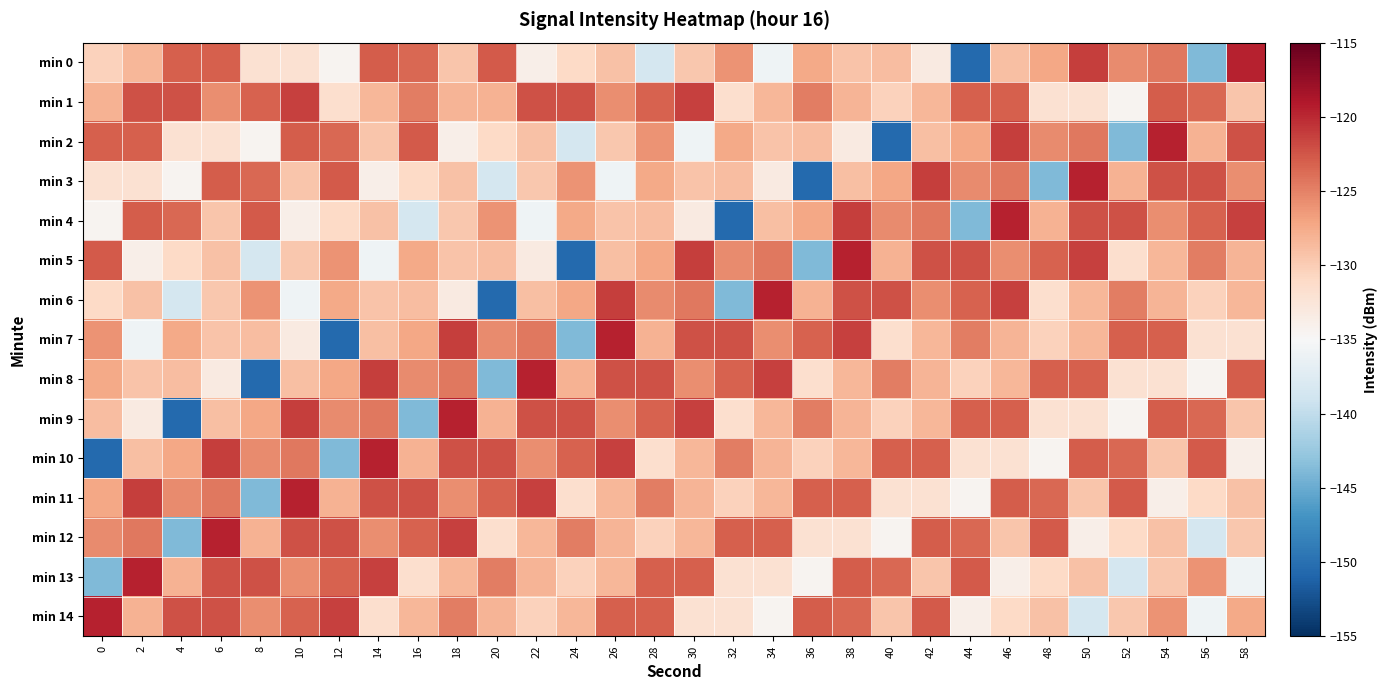

Reading left to right, transcribe all the data shown in this chart.

min 0: 0=-130.4	2=-128.4	4=-123.1	6=-123.0	8=-132.0	10=-132.0	12=-134.5	14=-122.8	16=-123.5	18=-129.4	20=-122.7	22=-133.8	24=-131.0	26=-129.2	28=-138.5	30=-129.6	32=-126.1	34=-135.9	36=-127.4	38=-129.3	40=-128.9	42=-133.2	44=-150.5	46=-129.0	48=-127.3	50=-121.2	52=-125.6	54=-124.5	56=-143.9	58=-119.6
min 1: 0=-128.1	2=-122.2	4=-122.3	6=-125.7	8=-123.3	10=-121.3	12=-131.6	14=-128.4	16=-124.8	18=-128.1	20=-128.1	22=-122.2	24=-122.3	26=-125.7	28=-123.3	30=-121.3	32=-131.6	34=-128.4	36=-124.8	38=-128.1	40=-130.4	42=-128.4	44=-123.1	46=-123.0	48=-132.0	50=-132.0	52=-134.5	54=-122.8	56=-123.5	58=-129.4
min 2: 0=-123.1	2=-123.0	4=-132.0	6=-132.0	8=-134.5	10=-122.8	12=-123.5	14=-129.4	16=-122.7	18=-133.8	20=-131.0	22=-129.2	24=-138.5	26=-129.6	28=-126.1	30=-135.9	32=-127.4	34=-129.3	36=-128.9	38=-133.2	40=-150.5	42=-129.0	44=-127.3	46=-121.2	48=-125.6	50=-124.5	52=-143.9	54=-119.6	56=-128.1	58=-122.2
min 3: 0=-132.0	2=-132.0	4=-134.5	6=-122.8	8=-123.5	10=-129.4	12=-122.7	14=-133.8	16=-131.0	18=-129.2	20=-138.5	22=-129.6	24=-126.1	26=-135.9	28=-127.4	30=-129.3	32=-128.9	34=-133.2	36=-150.5	38=-129.0	40=-127.3	42=-121.2	44=-125.6	46=-124.5	48=-143.9	50=-119.6	52=-128.1	54=-122.2	56=-122.3	58=-125.7
min 4: 0=-134.5	2=-122.8	4=-123.5	6=-129.4	8=-122.7	10=-133.8	12=-131.0	14=-129.2	16=-138.5	18=-129.6	20=-126.1	22=-135.9	24=-127.4	26=-129.3	28=-128.9	30=-133.2	32=-150.5	34=-129.0	36=-127.3	38=-121.2	40=-125.6	42=-124.5	44=-143.9	46=-119.6	48=-128.1	50=-122.2	52=-122.3	54=-125.7	56=-123.3	58=-121.3
min 5: 0=-122.7	2=-133.8	4=-131.0	6=-129.2	8=-138.5	10=-129.6	12=-126.1	14=-135.9	16=-127.4	18=-129.3	20=-128.9	22=-133.2	24=-150.5	26=-129.0	28=-127.3	30=-121.2	32=-125.6	34=-124.5	36=-143.9	38=-119.6	40=-128.1	42=-122.2	44=-122.3	46=-125.7	48=-123.3	50=-121.3	52=-131.6	54=-128.4	56=-124.8	58=-128.1
min 6: 0=-131.0	2=-129.2	4=-138.5	6=-129.6	8=-126.1	10=-135.9	12=-127.4	14=-129.3	16=-128.9	18=-133.2	20=-150.5	22=-129.0	24=-127.3	26=-121.2	28=-125.6	30=-124.5	32=-143.9	34=-119.6	36=-128.1	38=-122.2	40=-122.3	42=-125.7	44=-123.3	46=-121.3	48=-131.6	50=-128.4	52=-124.8	54=-128.1	56=-130.4	58=-128.4
min 7: 0=-126.1	2=-135.9	4=-127.4	6=-129.3	8=-128.9	10=-133.2	12=-150.5	14=-129.0	16=-127.3	18=-121.2	20=-125.6	22=-124.5	24=-143.9	26=-119.6	28=-128.1	30=-122.2	32=-122.3	34=-125.7	36=-123.3	38=-121.3	40=-131.6	42=-128.4	44=-124.8	46=-128.1	48=-130.4	50=-128.4	52=-123.1	54=-123.0	56=-132.0	58=-132.0
min 8: 0=-127.4	2=-129.3	4=-128.9	6=-133.2	8=-150.5	10=-129.0	12=-127.3	14=-121.2	16=-125.6	18=-124.5	20=-143.9	22=-119.6	24=-128.1	26=-122.2	28=-122.3	30=-125.7	32=-123.3	34=-121.3	36=-131.6	38=-128.4	40=-124.8	42=-128.1	44=-130.4	46=-128.4	48=-123.1	50=-123.0	52=-132.0	54=-132.0	56=-134.5	58=-122.8
min 9: 0=-128.9	2=-133.2	4=-150.5	6=-129.0	8=-127.3	10=-121.2	12=-125.6	14=-124.5	16=-143.9	18=-119.6	20=-128.1	22=-122.2	24=-122.3	26=-125.7	28=-123.3	30=-121.3	32=-131.6	34=-128.4	36=-124.8	38=-128.1	40=-130.4	42=-128.4	44=-123.1	46=-123.0	48=-132.0	50=-132.0	52=-134.5	54=-122.8	56=-123.5	58=-129.4
min 10: 0=-150.5	2=-129.0	4=-127.3	6=-121.2	8=-125.6	10=-124.5	12=-143.9	14=-119.6	16=-128.1	18=-122.2	20=-122.3	22=-125.7	24=-123.3	26=-121.3	28=-131.6	30=-128.4	32=-124.8	34=-128.1	36=-130.4	38=-128.4	40=-123.1	42=-123.0	44=-132.0	46=-132.0	48=-134.5	50=-122.8	52=-123.5	54=-129.4	56=-122.7	58=-133.8
min 11: 0=-127.3	2=-121.2	4=-125.6	6=-124.5	8=-143.9	10=-119.6	12=-128.1	14=-122.2	16=-122.3	18=-125.7	20=-123.3	22=-121.3	24=-131.6	26=-128.4	28=-124.8	30=-128.1	32=-130.4	34=-128.4	36=-123.1	38=-123.0	40=-132.0	42=-132.0	44=-134.5	46=-122.8	48=-123.5	50=-129.4	52=-122.7	54=-133.8	56=-131.0	58=-129.2
min 12: 0=-125.6	2=-124.5	4=-143.9	6=-119.6	8=-128.1	10=-122.2	12=-122.3	14=-125.7	16=-123.3	18=-121.3	20=-131.6	22=-128.4	24=-124.8	26=-128.1	28=-130.4	30=-128.4	32=-123.1	34=-123.0	36=-132.0	38=-132.0	40=-134.5	42=-122.8	44=-123.5	46=-129.4	48=-122.7	50=-133.8	52=-131.0	54=-129.2	56=-138.5	58=-129.6
min 13: 0=-143.9	2=-119.6	4=-128.1	6=-122.2	8=-122.3	10=-125.7	12=-123.3	14=-121.3	16=-131.6	18=-128.4	20=-124.8	22=-128.1	24=-130.4	26=-128.4	28=-123.1	30=-123.0	32=-132.0	34=-132.0	36=-134.5	38=-122.8	40=-123.5	42=-129.4	44=-122.7	46=-133.8	48=-131.0	50=-129.2	52=-138.5	54=-129.6	56=-126.1	58=-135.9
min 14: 0=-119.6	2=-128.1	4=-122.2	6=-122.3	8=-125.7	10=-123.3	12=-121.3	14=-131.6	16=-128.4	18=-124.8	20=-128.1	22=-130.4	24=-128.4	26=-123.1	28=-123.0	30=-132.0	32=-132.0	34=-134.5	36=-122.8	38=-123.5	40=-129.4	42=-122.7	44=-133.8	46=-131.0	48=-129.2	50=-138.5	52=-129.6	54=-126.1	56=-135.9	58=-127.4